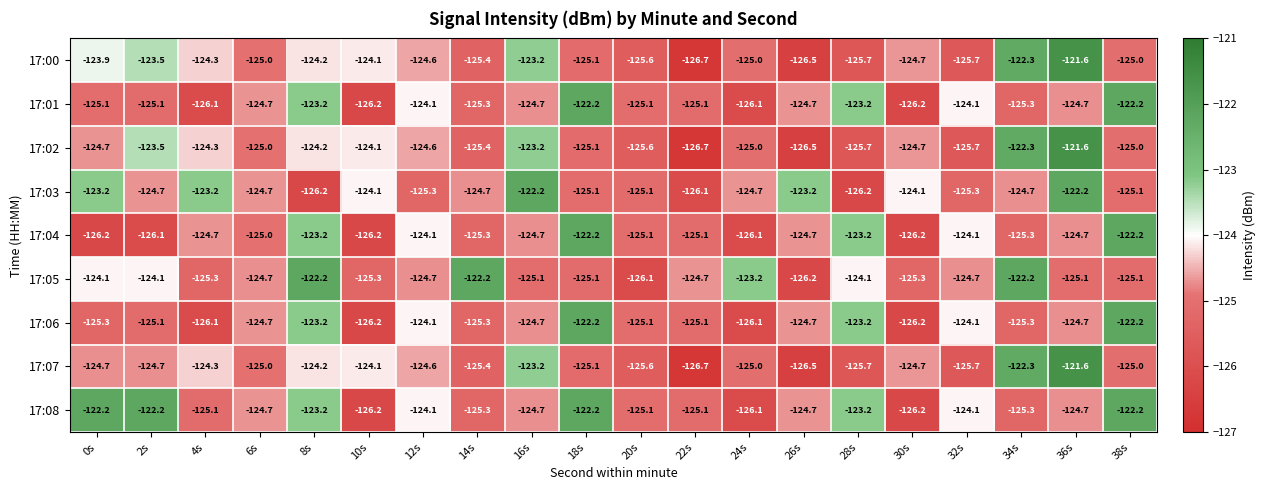

At which category is the sum across all series the highest?

36s